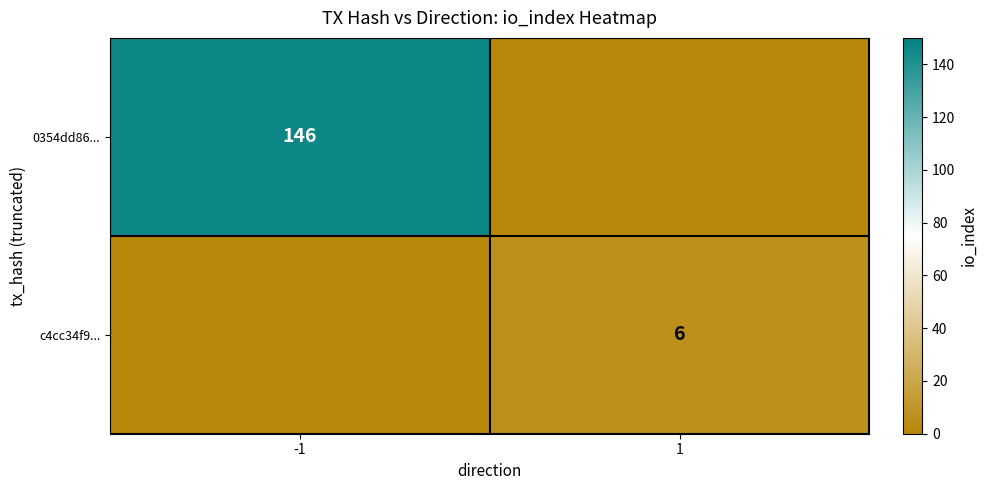

The 0354dd86... series shows 146 at -1. True or false?

True